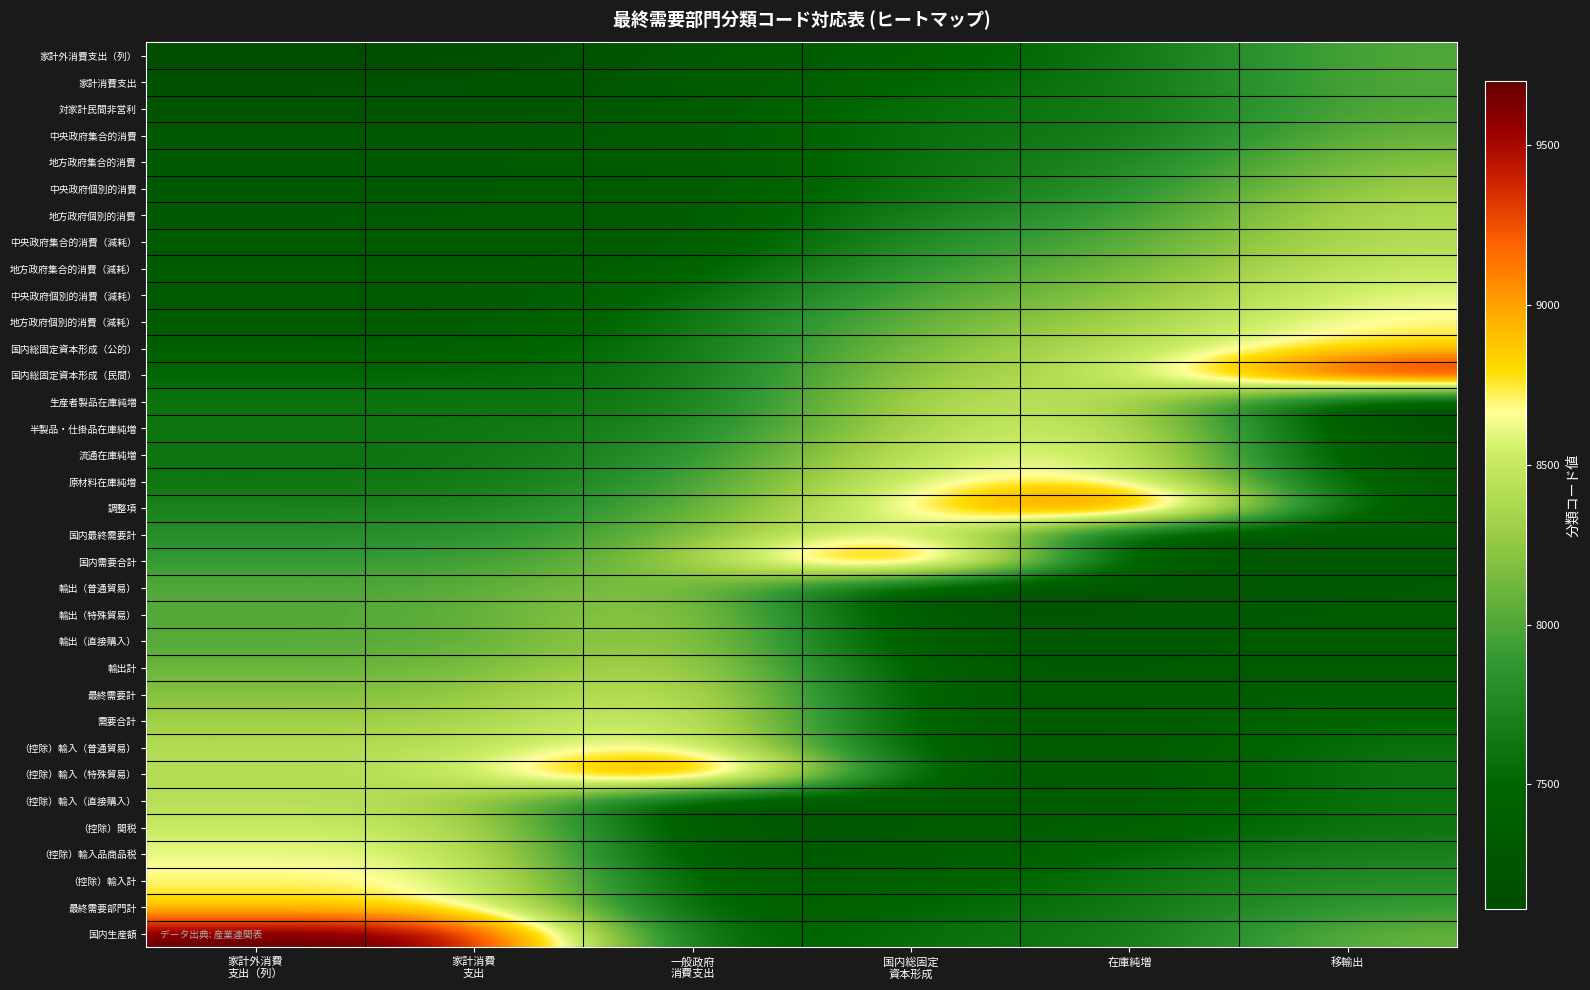

Reading right to left, list all the values displayed in this chart.

家計外消費支出（列）: 移輸出=8011	在庫純増=7611	国内総固定
資本形成=7411	一般政府
消費支出=7311	家計消費
支出=7111	家計外消費
支出（列）=7111
家計消費支出: 移輸出=8011	在庫純増=7611	国内総固定
資本形成=7511	一般政府
消費支出=7311	家計消費
支出=7211	家計外消費
支出（列）=7211
対家計民間非営利: 移輸出=8012	在庫純増=7611	国内総固定
資本形成=7611	一般政府
消費支出=7311	家計消費
支出=7212	家計外消費
支出（列）=7212
中央政府集合的消費: 移輸出=8100	在庫純増=7611	国内総固定
資本形成=7611	一般政府
消費支出=7311	家計消費
支出=7311	家計外消費
支出（列）=7311
地方政府集合的消費: 移輸出=8200	在庫純増=7711	国内総固定
資本形成=7611	一般政府
消費支出=7321	家計消費
支出=7311	家計外消費
支出（列）=7311
中央政府個別的消費: 移輸出=8300	在庫純増=7800	国内総固定
資本形成=7611	一般政府
消費支出=7321	家計消費
支出=7311	家計外消費
支出（列）=7311
地方政府個別的消費: 移輸出=8411	在庫純増=7900	国内総固定
資本形成=7711	一般政府
消費支出=7321	家計消費
支出=7311	家計外消費
支出（列）=7311
中央政府集合的消費（減耗）: 移輸出=8412	在庫純増=8011	国内総固定
資本形成=7800	一般政府
消費支出=7321	家計消費
支出=7321	家計外消費
支出（列）=7321
地方政府集合的消費（減耗）: 移輸出=8511	在庫純増=8100	国内総固定
資本形成=7900	一般政府
消費支出=7411	家計消費
支出=7321	家計外消費
支出（列）=7321
中央政府個別的消費（減耗）: 移輸出=8611	在庫純増=8200	国内総固定
資本形成=8011	一般政府
消費支出=7511	家計消費
支出=7321	家計外消費
支出（列）=7321
地方政府個別的消費（減耗）: 移輸出=8700	在庫純増=8300	国内総固定
資本形成=8100	一般政府
消費支出=7611	家計消費
支出=7321	家計外消費
支出（列）=7321
国内総固定資本形成（公的）: 移輸出=8800	在庫純増=8411	国内総固定
資本形成=8200	一般政府
消費支出=7611	家計消費
支出=7411	家計外消費
支出（列）=7411
国内総固定資本形成（民間）: 移輸出=9700	在庫純増=8412	国内総固定
資本形成=8300	一般政府
消費支出=7611	家計消費
支出=7511	家計外消費
支出（列）=7511
生産者製品在庫純増: 移輸出=7111	在庫純増=8511	国内総固定
資本形成=8411	一般政府
消費支出=7611	家計消費
支出=7611	家計外消費
支出（列）=7611
半製品・仕掛品在庫純増: 移輸出=7211	在庫純増=8611	国内総固定
資本形成=8412	一般政府
消費支出=7711	家計消費
支出=7611	家計外消費
支出（列）=7611
流通在庫純増: 移輸出=7212	在庫純増=8700	国内総固定
資本形成=8511	一般政府
消費支出=7800	家計消費
支出=7611	家計外消費
支出（列）=7611
原材料在庫純増: 移輸出=7311	在庫純増=8800	国内総固定
資本形成=8611	一般政府
消費支出=7900	家計消費
支出=7611	家計外消費
支出（列）=7611
調整項: 移輸出=7311	在庫純増=9700	国内総固定
資本形成=8700	一般政府
消費支出=8011	家計消費
支出=7711	家計外消費
支出（列）=7711
国内最終需要計: 移輸出=7311	在庫純増=7111	国内総固定
資本形成=8800	一般政府
消費支出=8100	家計消費
支出=7800	家計外消費
支出（列）=7800
国内需要合計: 移輸出=7311	在庫純増=7211	国内総固定
資本形成=9700	一般政府
消費支出=8200	家計消費
支出=7900	家計外消費
支出（列）=7900
輸出（普通貿易）: 移輸出=7321	在庫純増=7212	国内総固定
資本形成=7111	一般政府
消費支出=8300	家計消費
支出=8011	家計外消費
支出（列）=8011
輸出（特殊貿易）: 移輸出=7321	在庫純増=7311	国内総固定
資本形成=7211	一般政府
消費支出=8411	家計消費
支出=8011	家計外消費
支出（列）=8011
輸出（直接購入）: 移輸出=7321	在庫純増=7311	国内総固定
資本形成=7212	一般政府
消費支出=8412	家計消費
支出=8012	家計外消費
支出（列）=8012
輸出計: 移輸出=7321	在庫純増=7311	国内総固定
資本形成=7311	一般政府
消費支出=8511	家計消費
支出=8100	家計外消費
支出（列）=8100
最終需要計: 移輸出=7411	在庫純増=7311	国内総固定
資本形成=7311	一般政府
消費支出=8611	家計消費
支出=8200	家計外消費
支出（列）=8200
需要合計: 移輸出=7511	在庫純増=7321	国内総固定
資本形成=7311	一般政府
消費支出=8700	家計消費
支出=8300	家計外消費
支出（列）=8300
（控除）輸入（普通貿易）: 移輸出=7611	在庫純増=7321	国内総固定
資本形成=7311	一般政府
消費支出=8800	家計消費
支出=8411	家計外消費
支出（列）=8411
（控除）輸入（特殊貿易）: 移輸出=7611	在庫純増=7321	国内総固定
資本形成=7321	一般政府
消費支出=9700	家計消費
支出=8411	家計外消費
支出（列）=8411
（控除）輸入（直接購入）: 移輸出=7611	在庫純増=7321	国内総固定
資本形成=7321	一般政府
消費支出=7111	家計消費
支出=8412	家計外消費
支出（列）=8412
（控除）関税: 移輸出=7611	在庫純増=7411	国内総固定
資本形成=7321	一般政府
消費支出=7211	家計消費
支出=8511	家計外消費
支出（列）=8511
（控除）輸入品商品税: 移輸出=7711	在庫純増=7511	国内総固定
資本形成=7321	一般政府
消費支出=7212	家計消費
支出=8611	家計外消費
支出（列）=8611
（控除）輸入計: 移輸出=7800	在庫純増=7611	国内総固定
資本形成=7411	一般政府
消費支出=7321	家計消費
支出=8700	家計外消費
支出（列）=8700
最終需要部門計: 移輸出=7900	在庫純増=7611	国内総固定
資本形成=7511	一般政府
消費支出=7321	家計消費
支出=8800	家計外消費
支出（列）=8800
国内生産額: 移輸出=8100	在庫純増=7611	国内総固定
資本形成=7611	一般政府
消費支出=7321	家計消費
支出=9700	家計外消費
支出（列）=9700